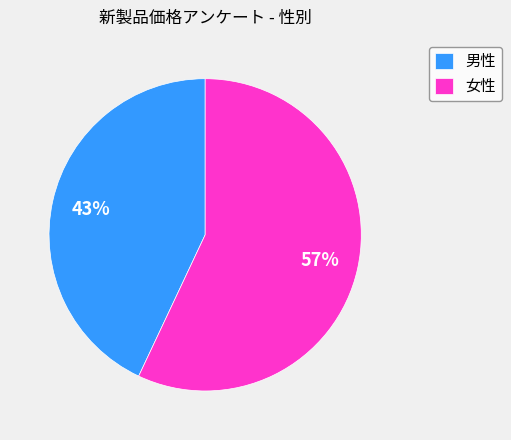

Which category has the smallest portion of the pie?

男性